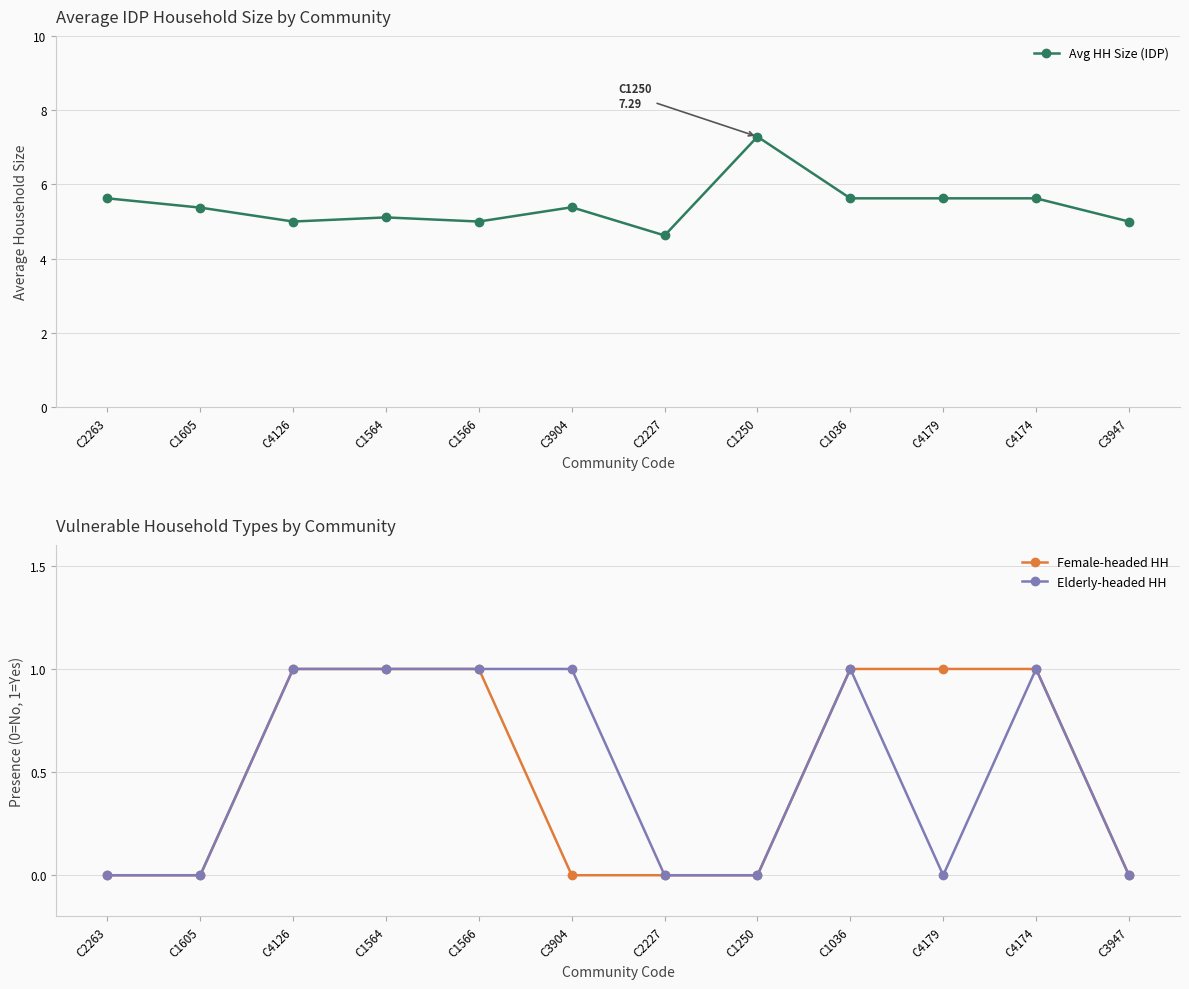

How many positive values does the Female-headed HH series have?

6